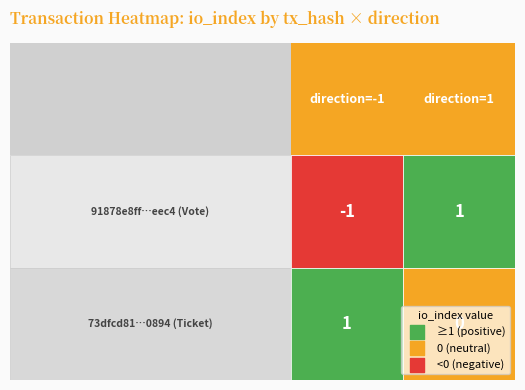

Reading left to right, extract all data points from this chart.

91878e8ff185eec45597a9befd48654104094d0: -1=-1	1=1
73dfcd81002673dceba1ab93c84342f2df46089: -1=1	1=0